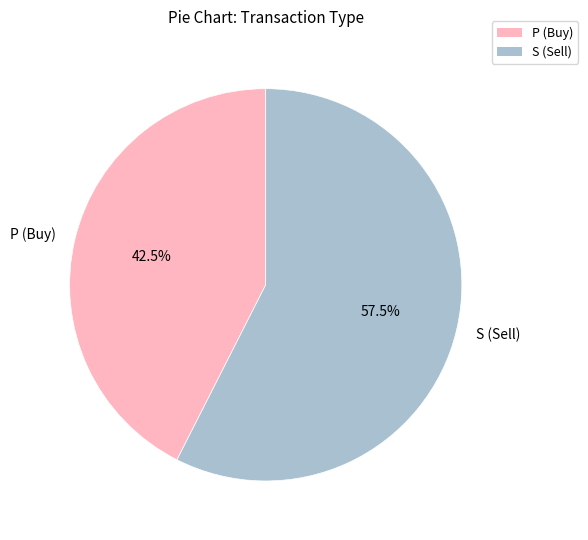

Which has a higher value, P (Buy) or S (Sell)?

S (Sell)